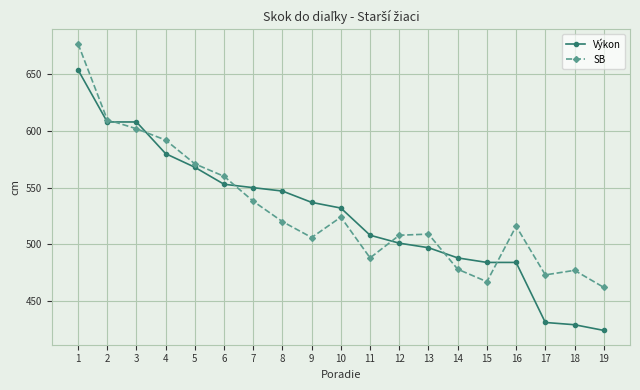

What is the maximum value for SB?

677